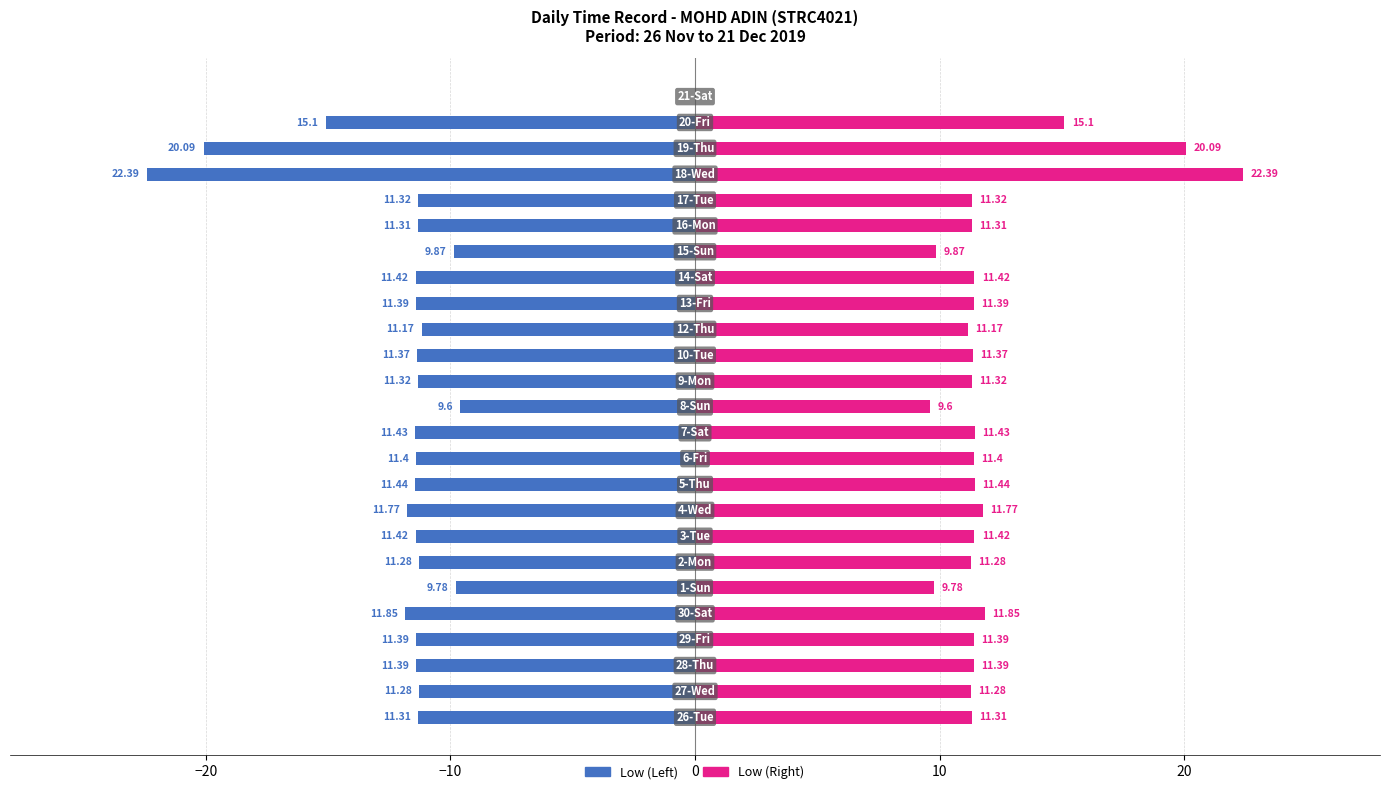

What is the difference between the highest and lowest values at 7?

22.8